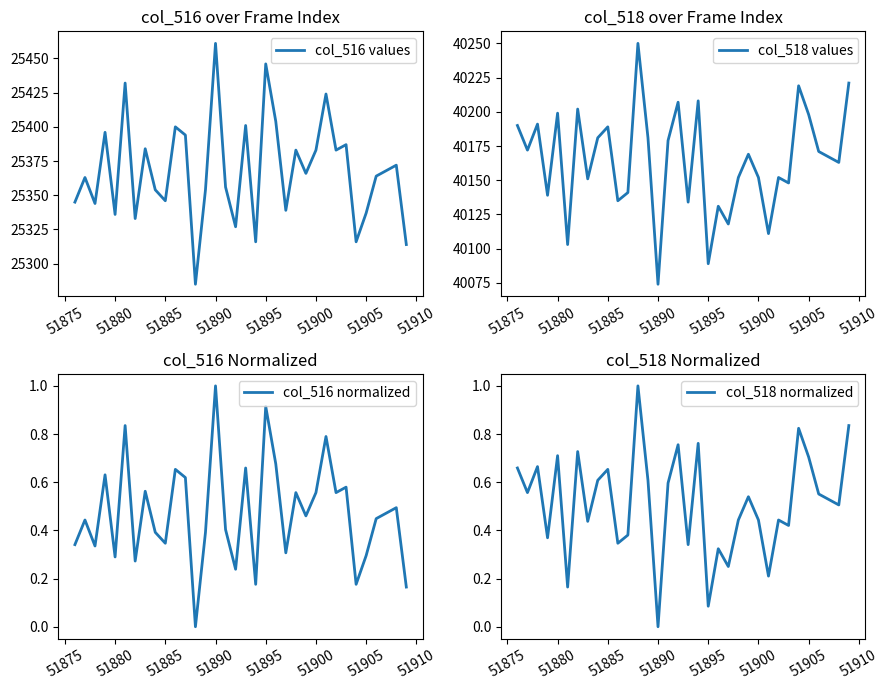

Which category has the lowest value in the col_518 values series?

51890